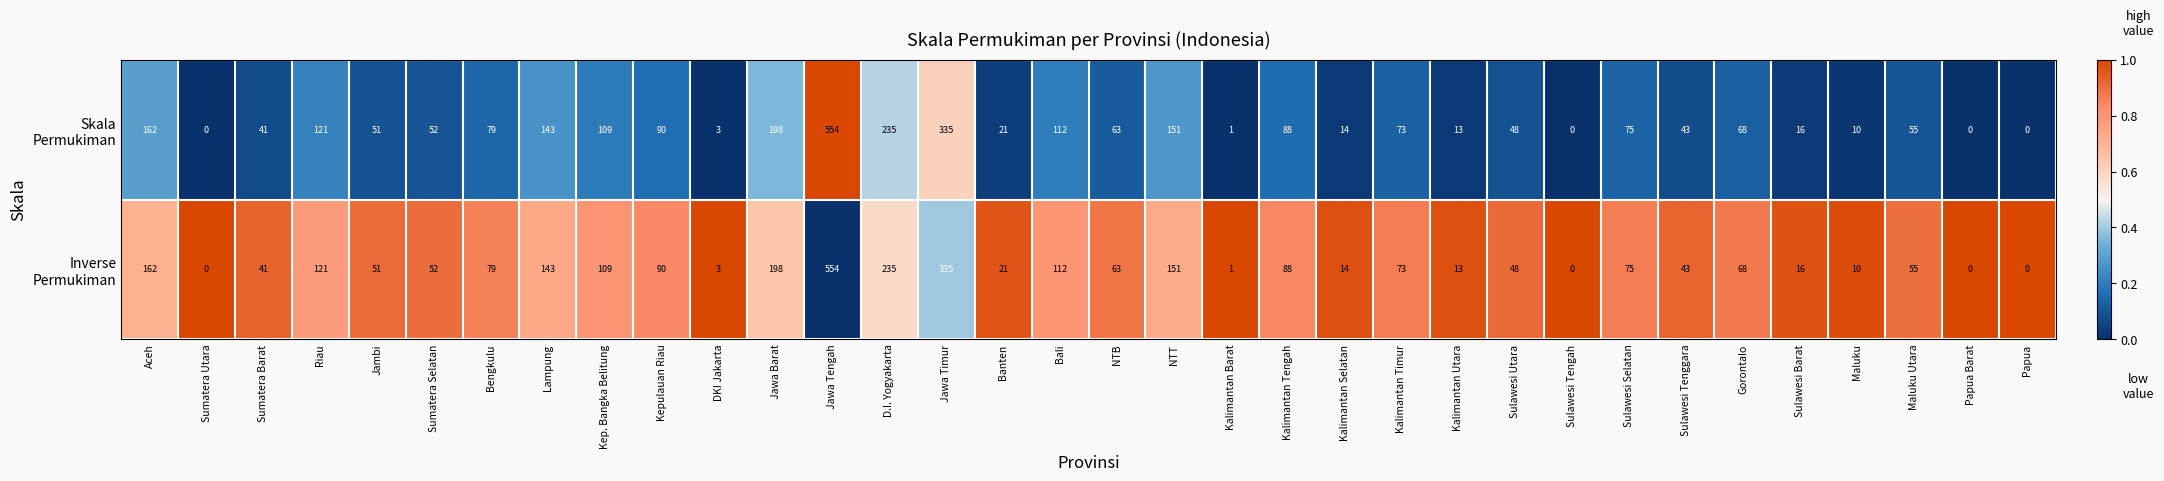

At which category is the sum across all series the highest?

Jawa Tengah